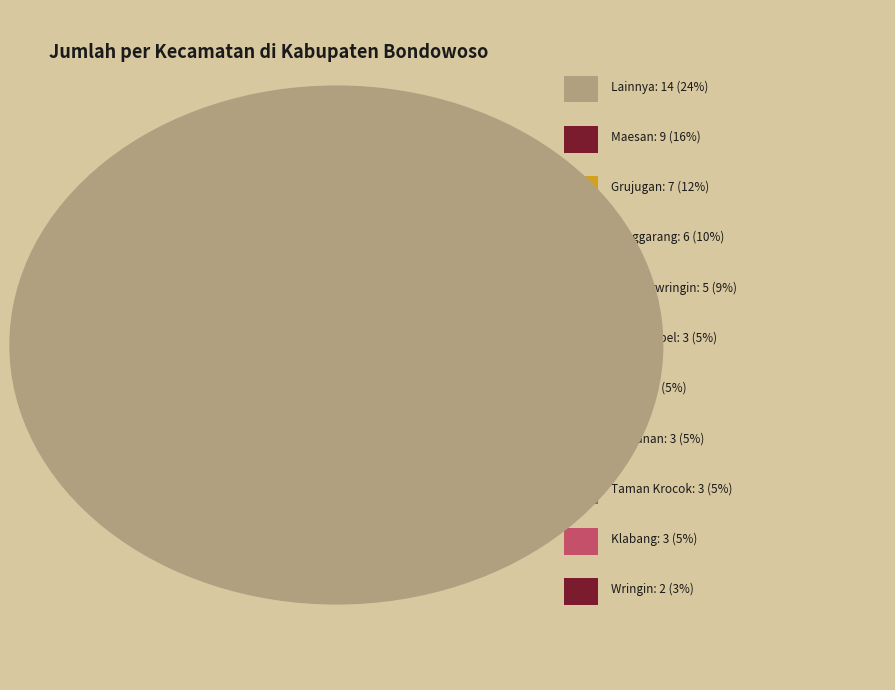

What portion of the pie excludes Prajekan?

98.3%